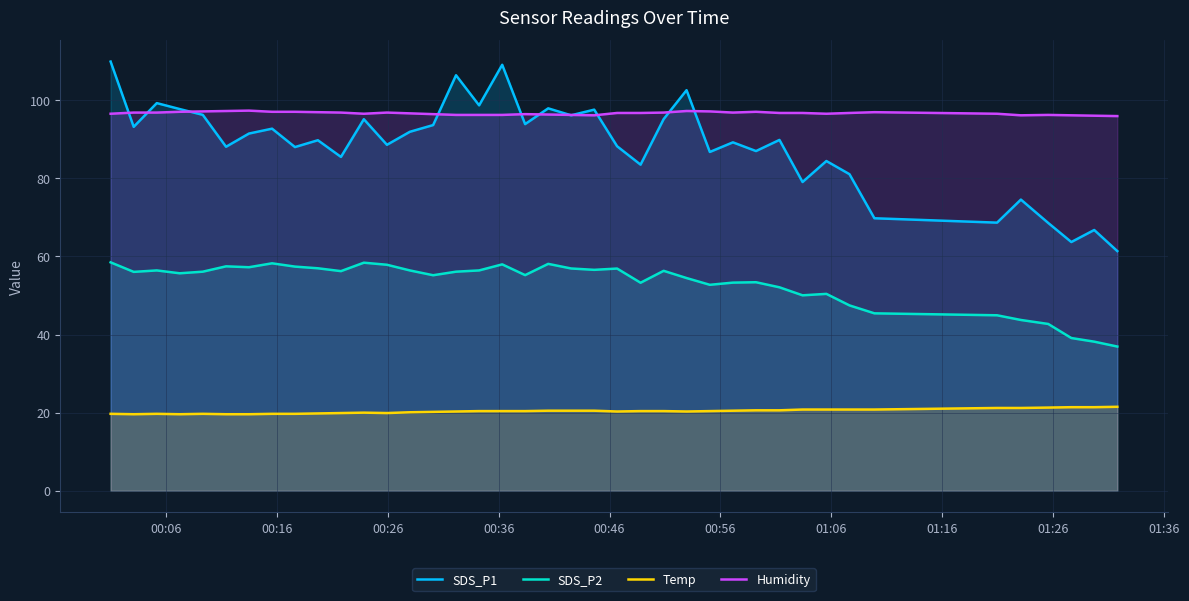

True or false: SDS_P2 and SDS_P1 intersect in this chart.

False